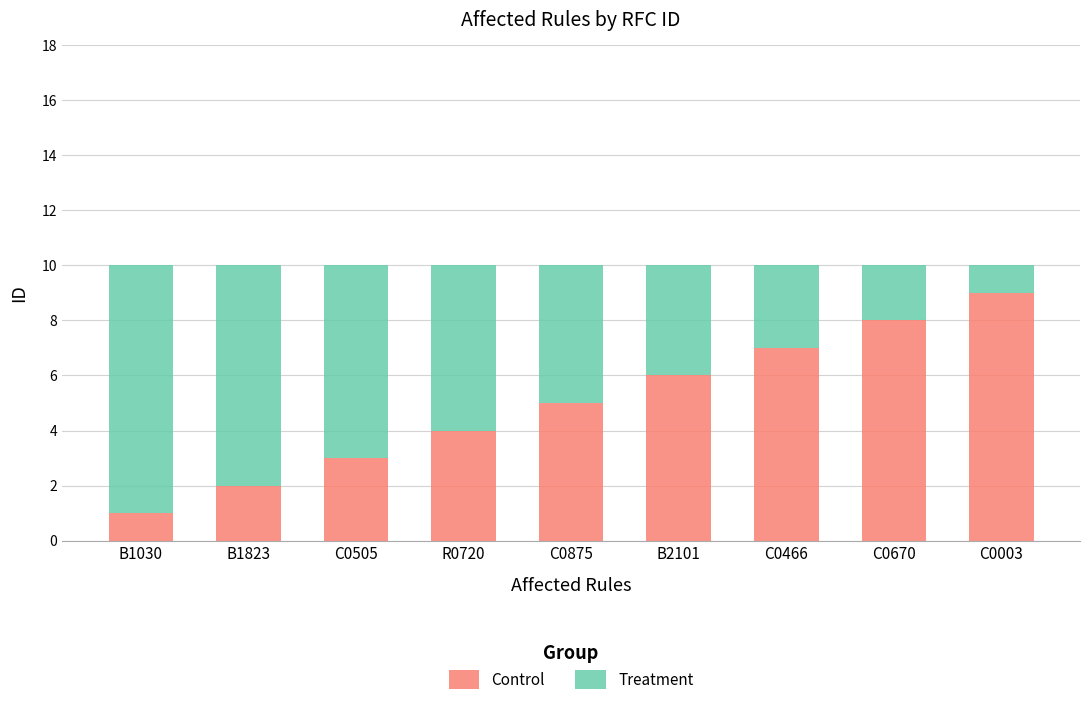

What is the total value across all series at C0505?

10